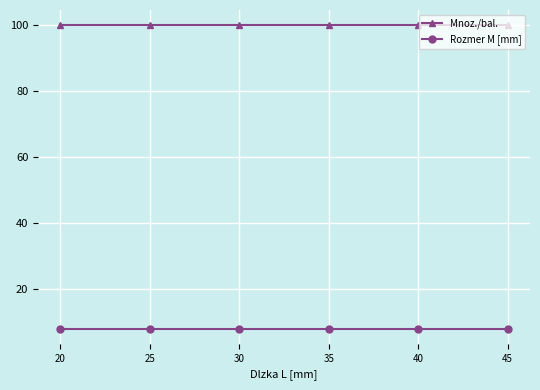

List the series in order of their peak value, lowest first.

Rozmer M [mm], Mnoz./bal.